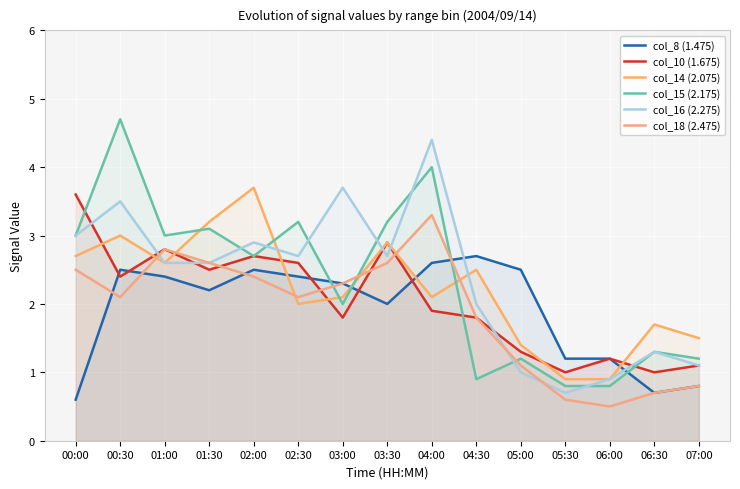

Which has a higher value, 02:00 or 01:00?

02:00